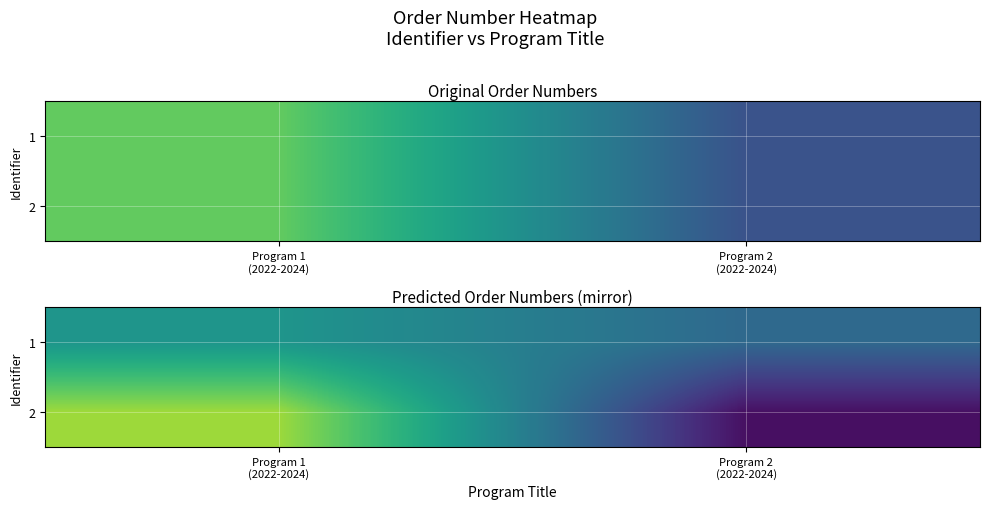

Rank the series by their maximum value, from highest to lowest.

2, 1